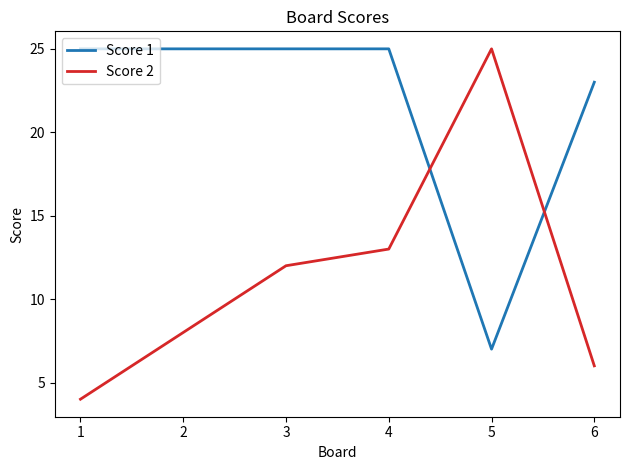

How many lines are shown in the chart?

2